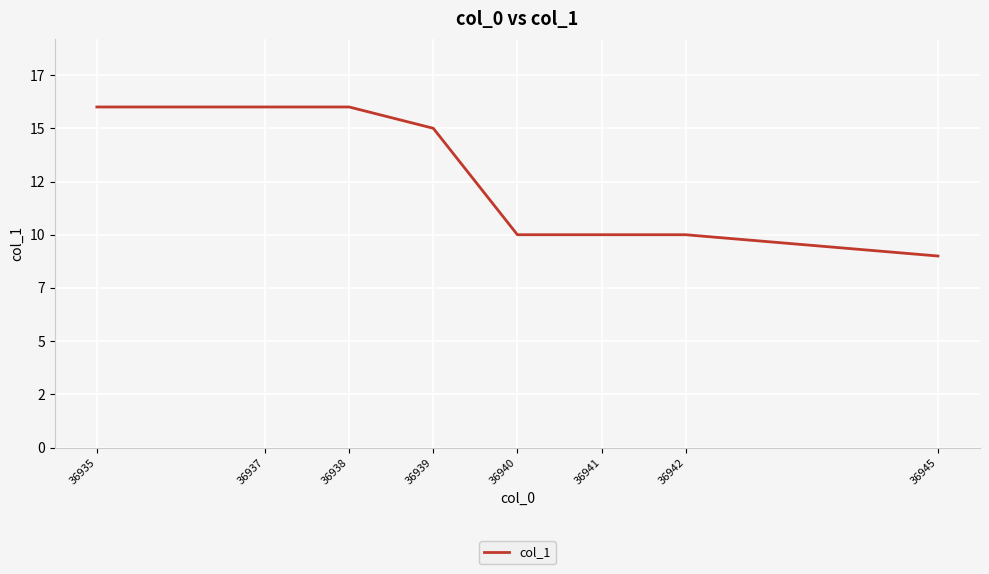

Read the value at 36945.

9